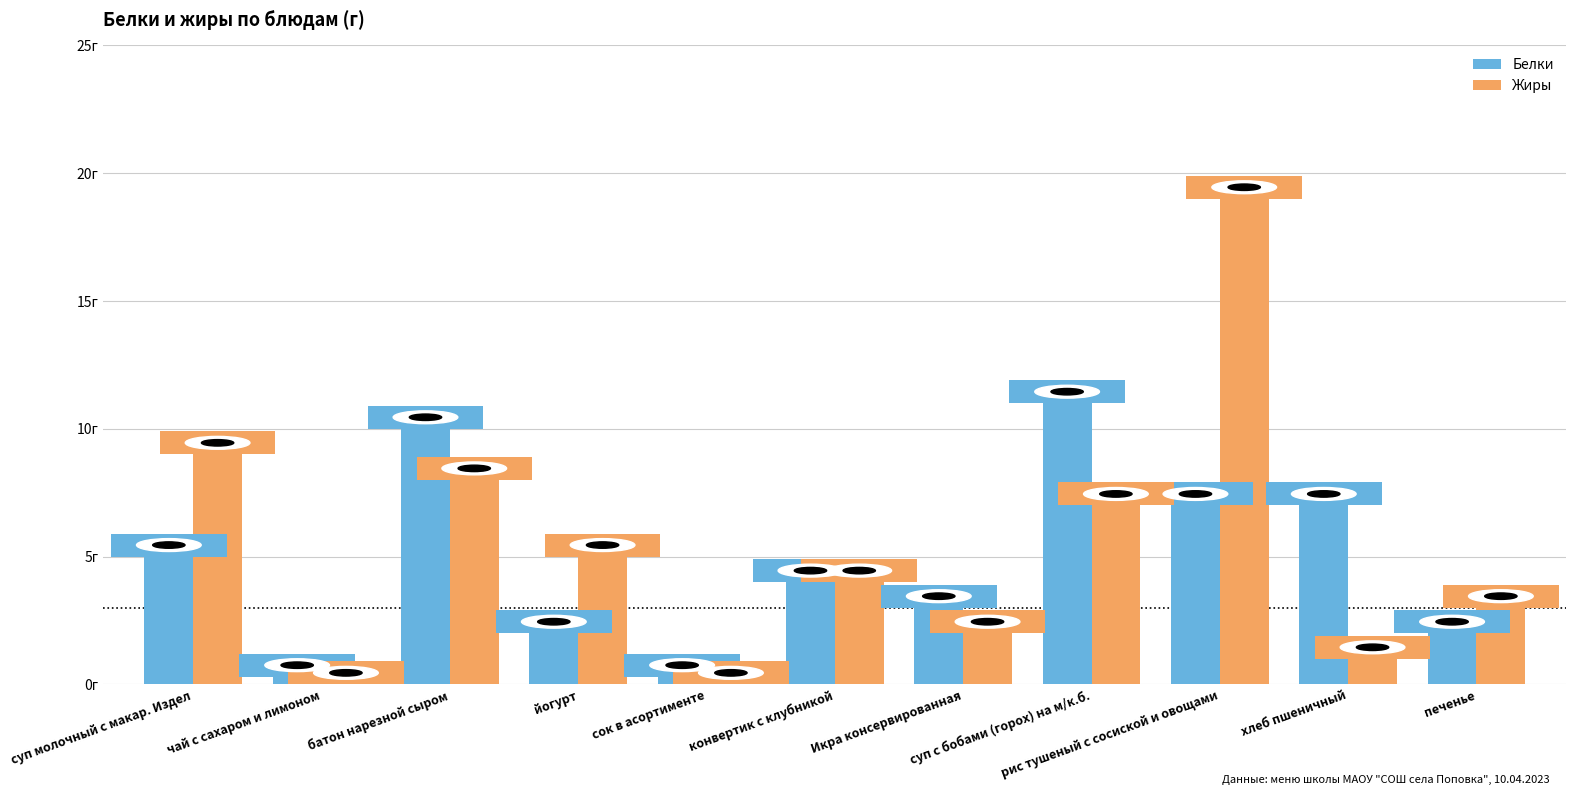

What are all the series names shown in the legend?

Белки, Жиры